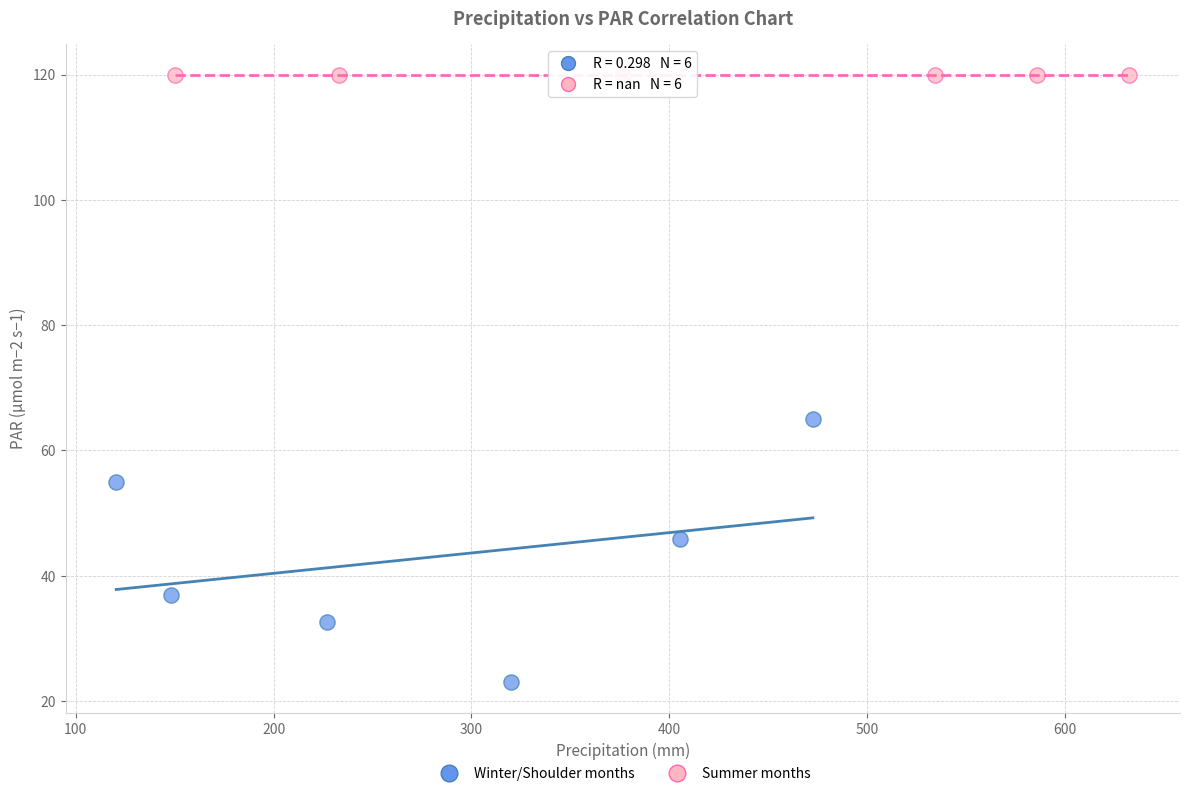

Which series contains the lowest Y value?

Winter/Shoulder months